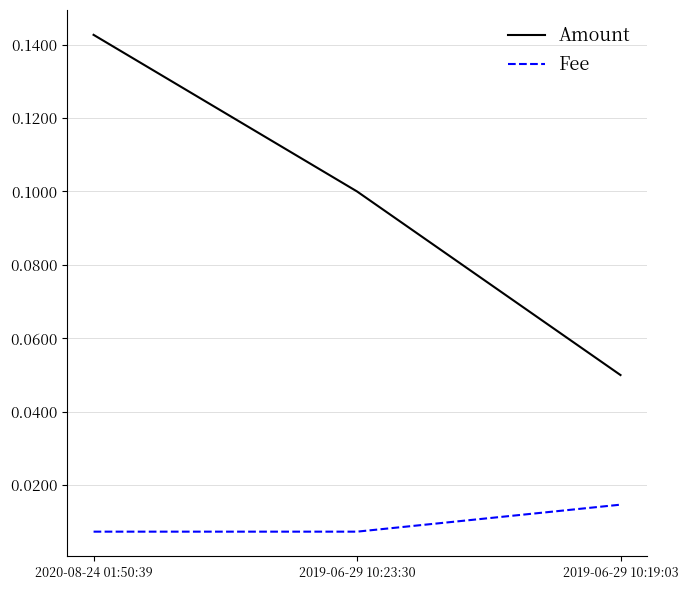

The Amount series shows 0.1 at 2019-06-29 10:23:30. True or false?

True